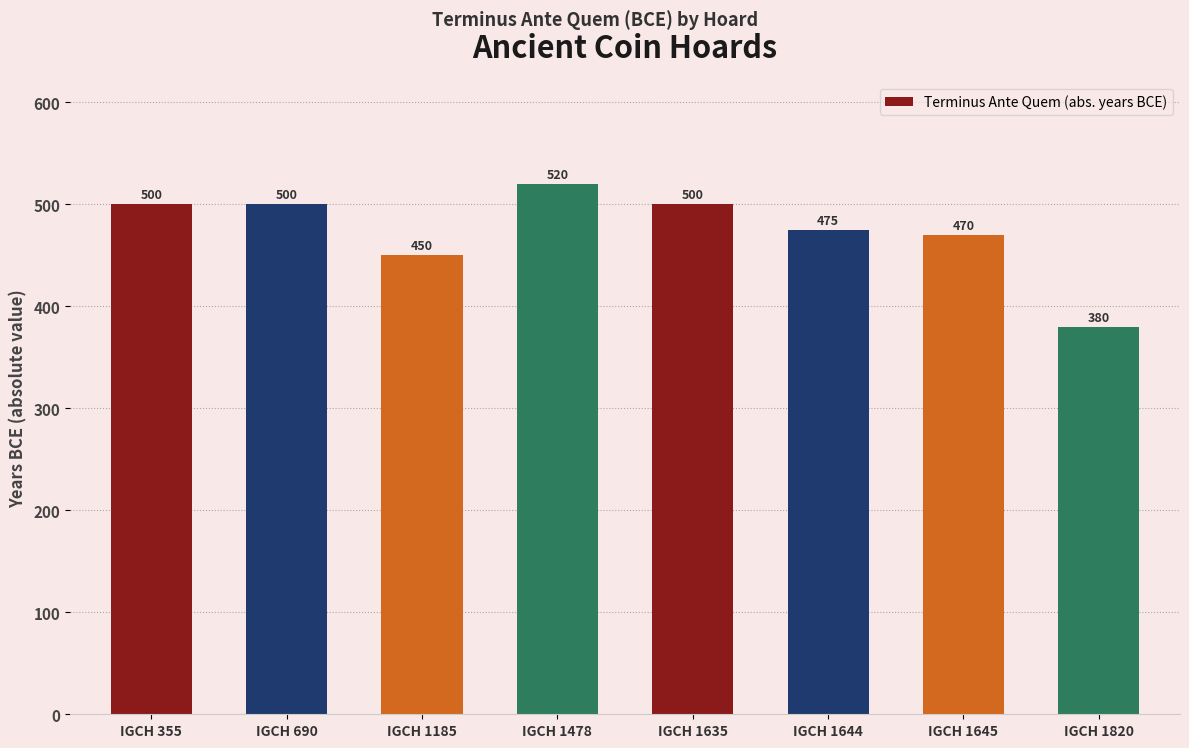

What is the value of the 4th bar from the left?

520